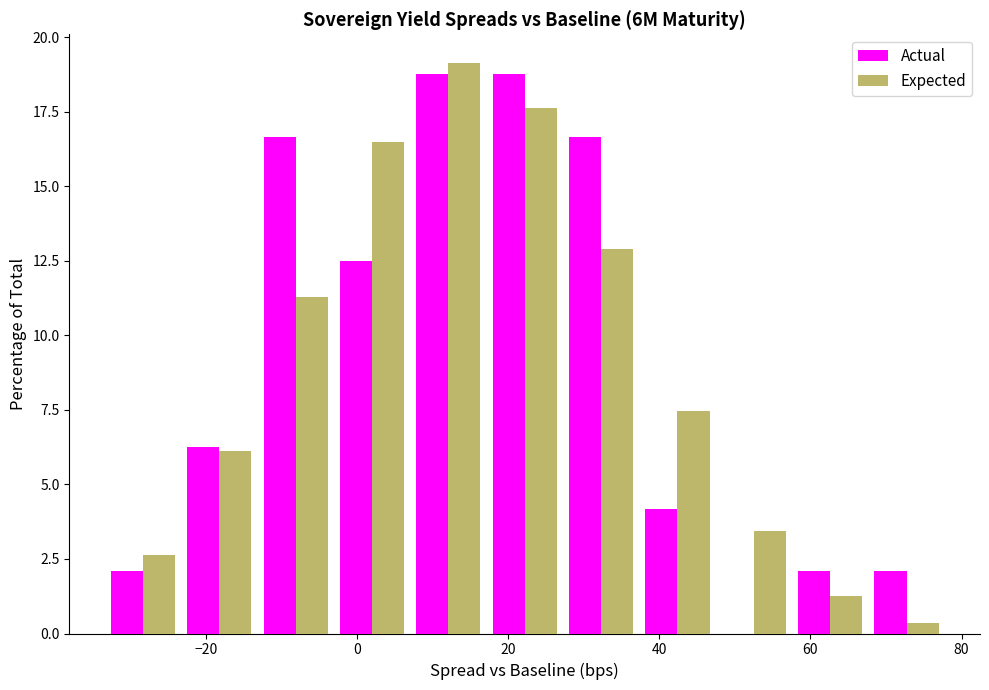

Reading left to right, list every range on the x-axis with the height of the bar of each series over it. Neither the bar edges nor the heights are printed on the chart, so give them approximately, as read against the axes.

-34 to -24: Actual=2.0	Expected=2.5
-24 to -14: Actual=6.5	Expected=6.0
-14 to -4: Actual=16.5	Expected=11.5
-4 to 8: Actual=12.5	Expected=16.5
8 to 18: Actual=19.0	Expected=19.0
18 to 28: Actual=19.0	Expected=17.5
28 to 38: Actual=16.5	Expected=13.0
38 to 48: Actual=4.0	Expected=7.5
48 to 58: Actual=0	Expected=3.5
58 to 68: Actual=2.0	Expected=1.5
68 to 78: Actual=2.0	Expected=under 0.5